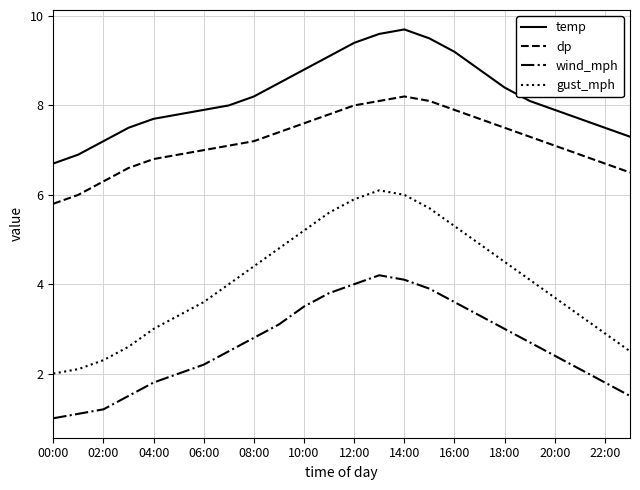

Rank the series by their maximum value, from highest to lowest.

temp, dp, gust_mph, wind_mph